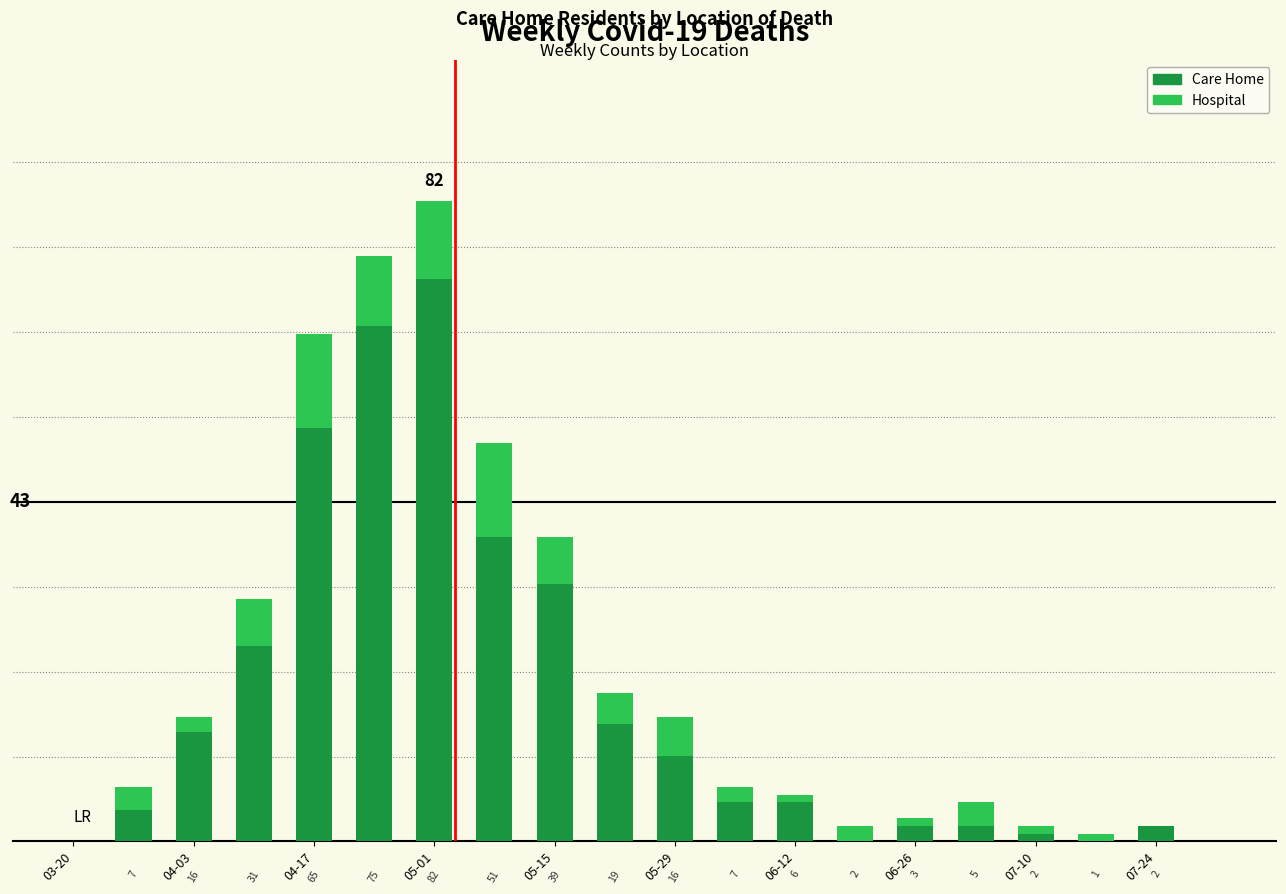

What are all the series names shown in the legend?

Care Home, Hospital